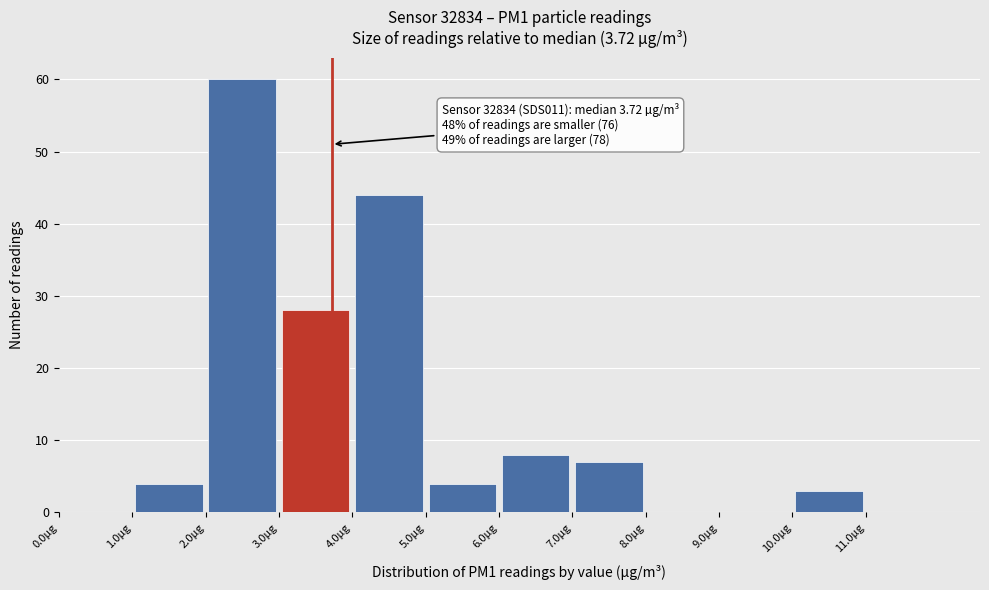

Over which range of the x-axis is the bar tallest?

2 to 3